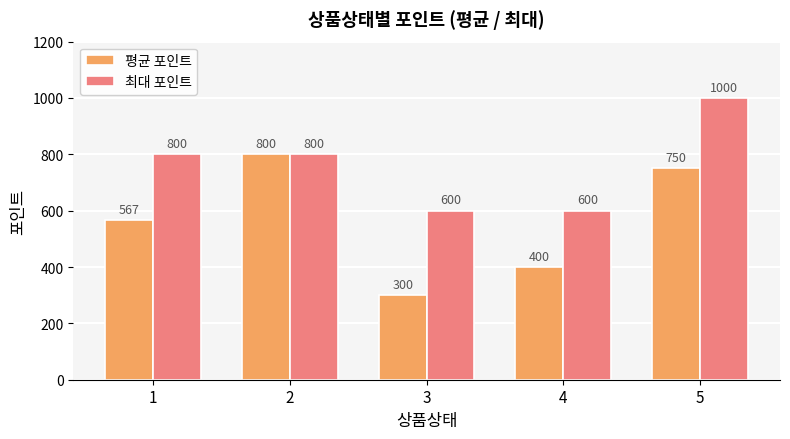

Which series changed the most between 3 and 4?

평균 포인트